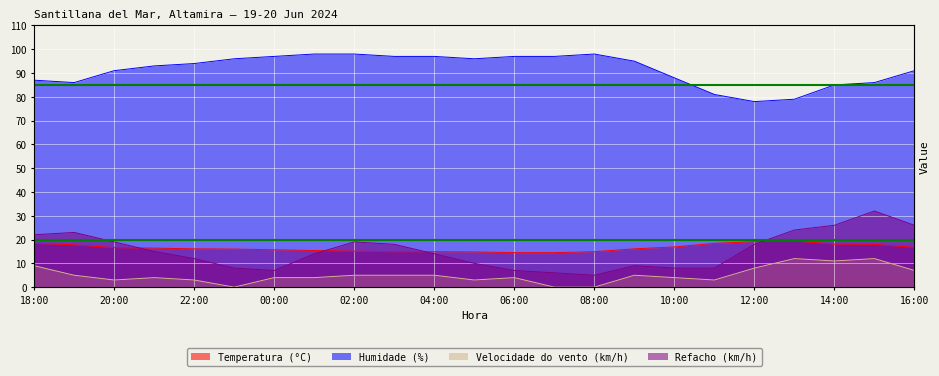

What value does the Refacho (km/h) series have at 01:00?

14.0